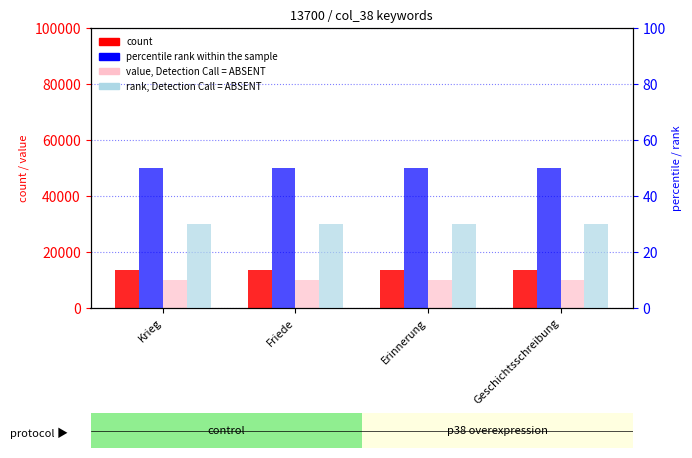

Which category has the lowest value in the value, Detection Call = ABSENT series?

Krieg